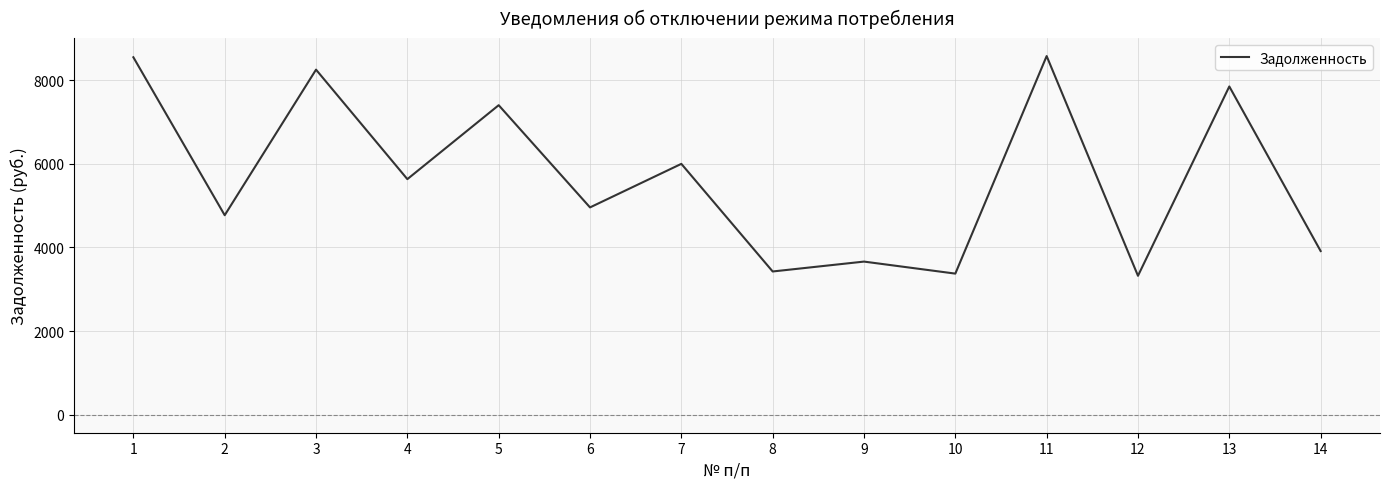

What is the ratio of the value at 7 to the value at 12?

1.8